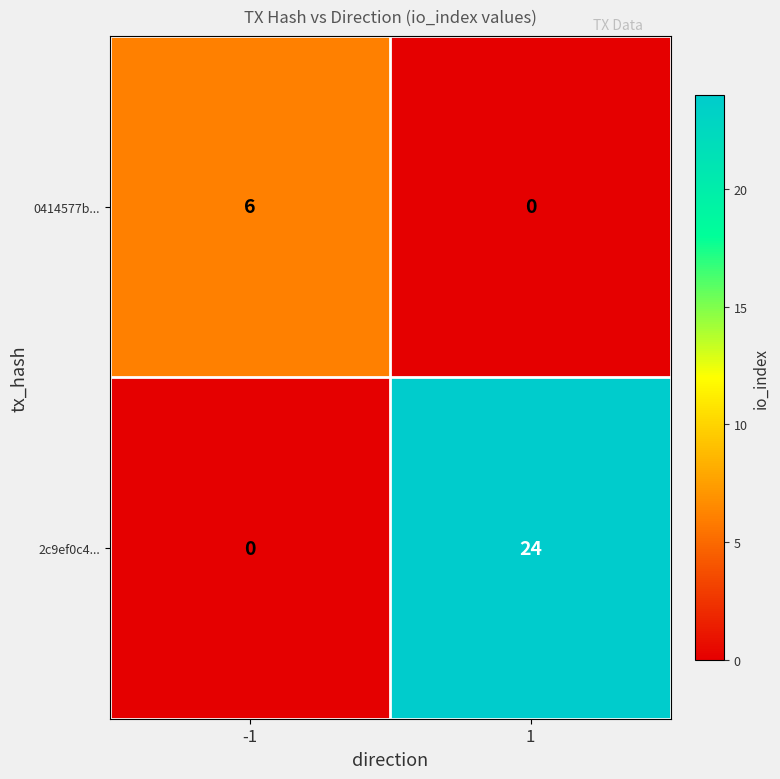

Is the value of 0414577b... at 1 greater than the value of 2c9ef0c4... at 1?

No